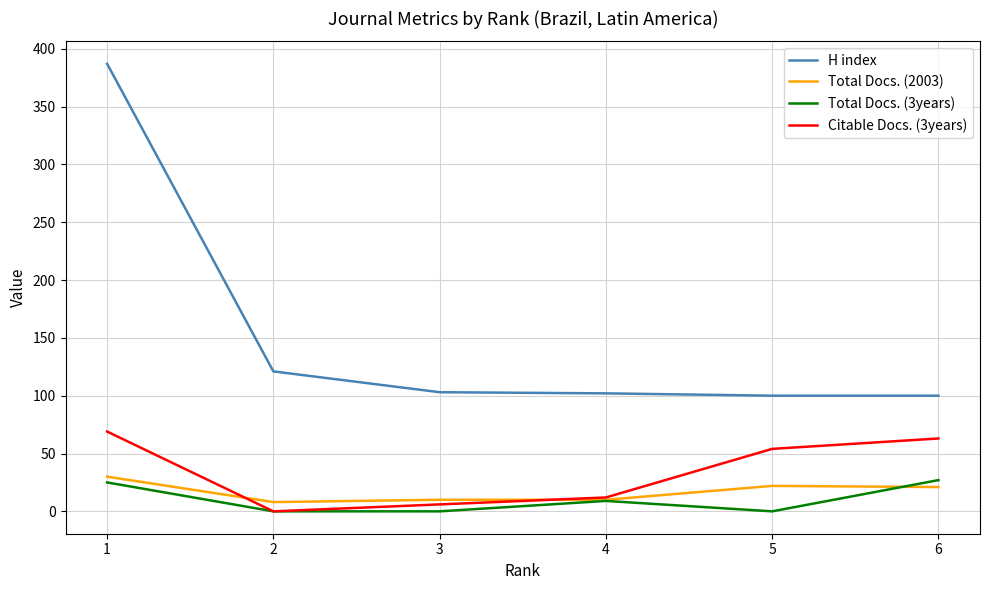

True or false: H index and Citable Docs. (3years) intersect in this chart.

False